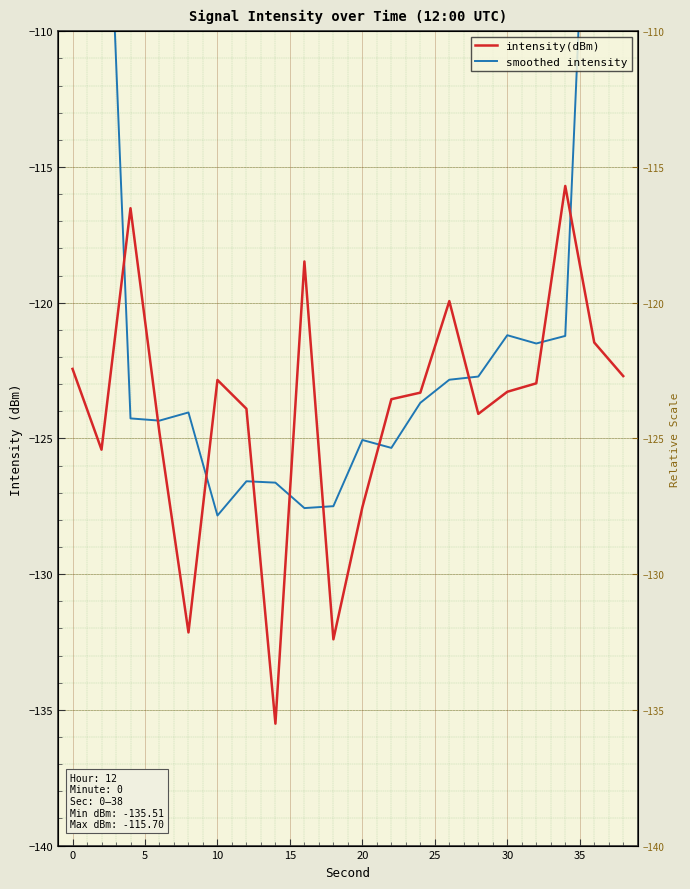

The smoothed intensity series shows -120.6 at 19. True or false?

False